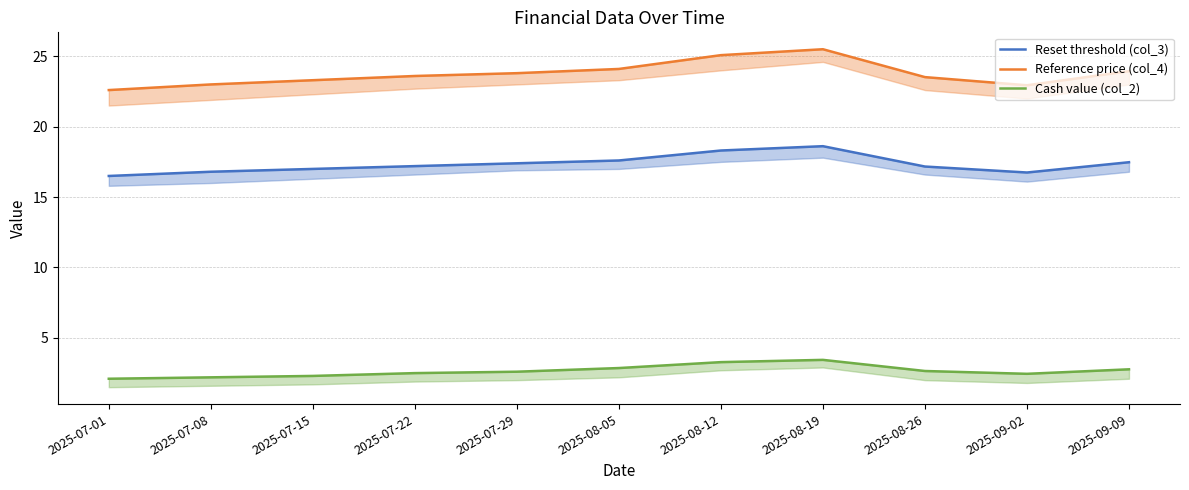

Rank the series at 2025-08-26 from highest to lowest value.

Reference price (col_4), Reset threshold (col_3), Cash value (col_2)